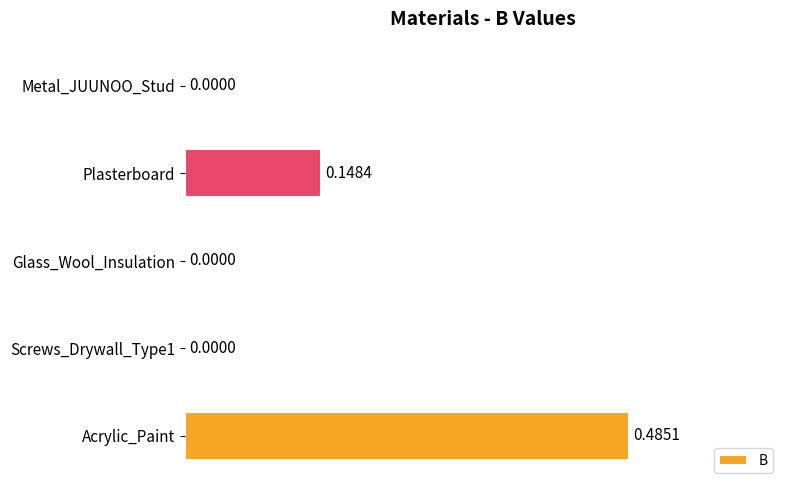

Which label corresponds to the largest value in the chart?

Acrylic_Paint